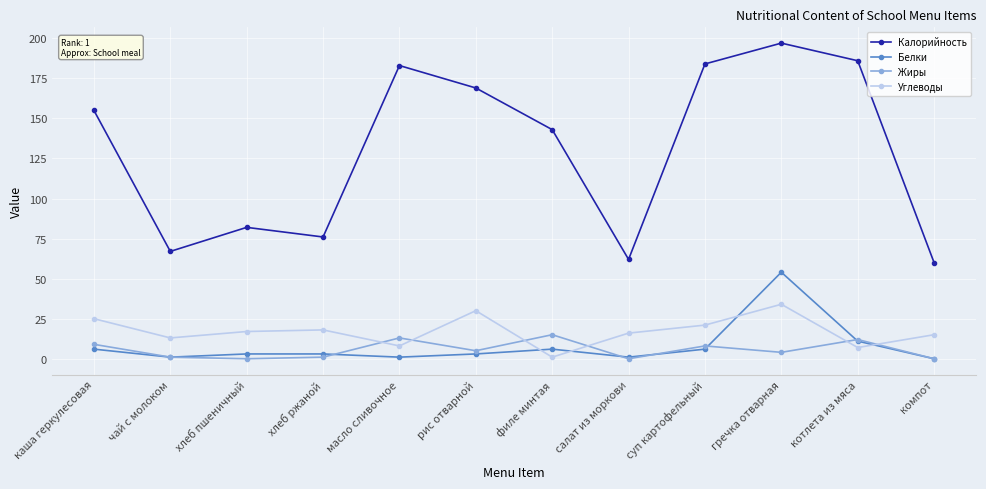

Reading left to right, list all the values displayed in this chart.

Калорийность: 155	67	82	76	183	169	143	62	184	197	186	60
Белки: 6	1	3	3	1	3	6	1	6	54	11	0
Жиры: 9	1	0	1	13	5	15	0	8	4	12	0
Углеводы: 25	13	17	18	8	30	1	16	21	34	7	15